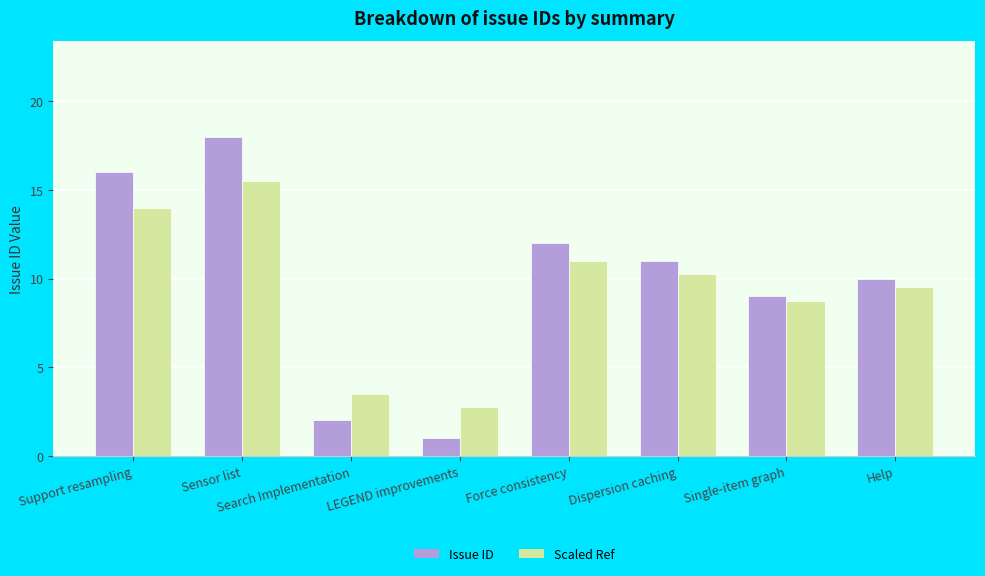

Is the value of Scaled Ref at Sensor list greater than the value of Issue ID at Help?

Yes